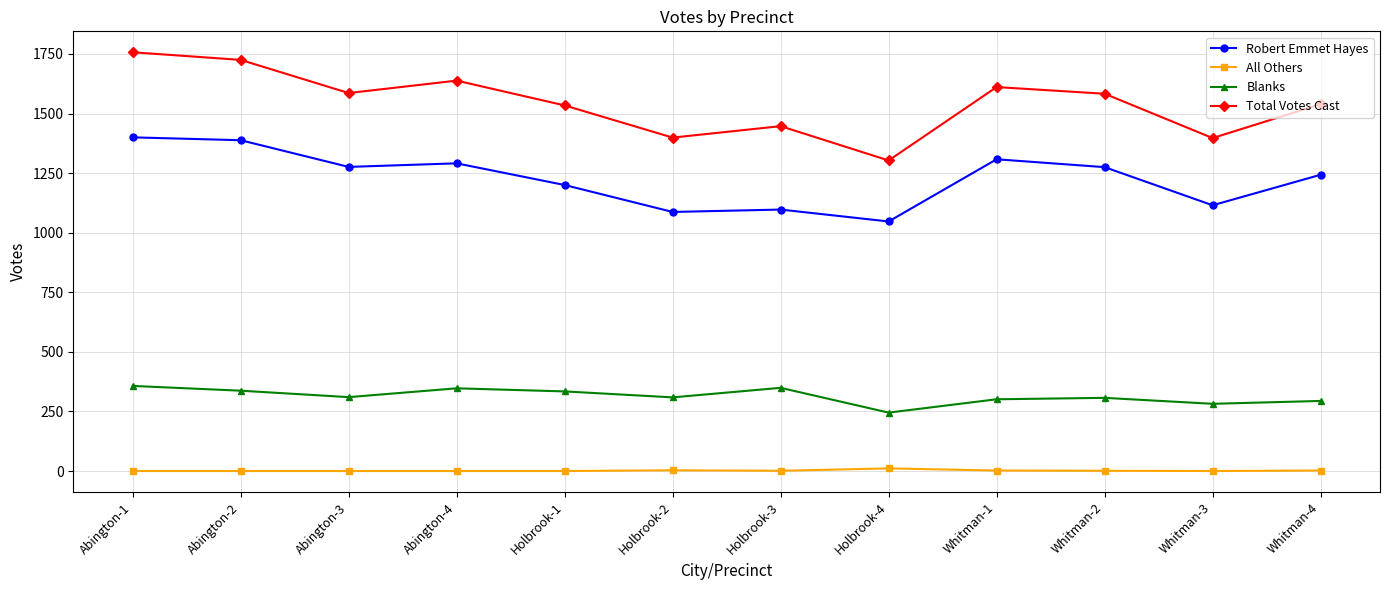

At Whitman-1, list the series in order from largest to smallest.

Total Votes Cast, Robert Emmet Hayes, Blanks, All Others